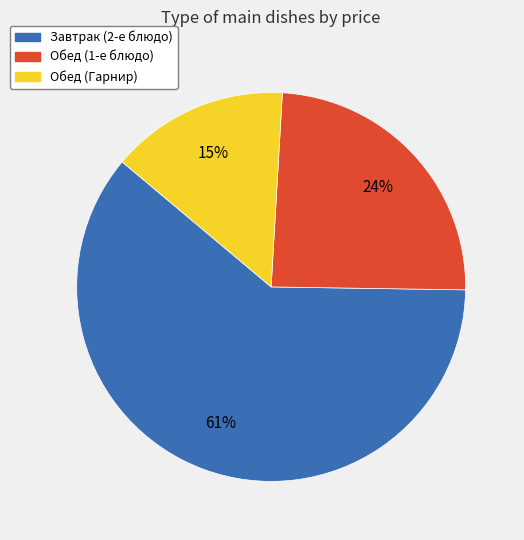

How many slices are in this pie chart?

3